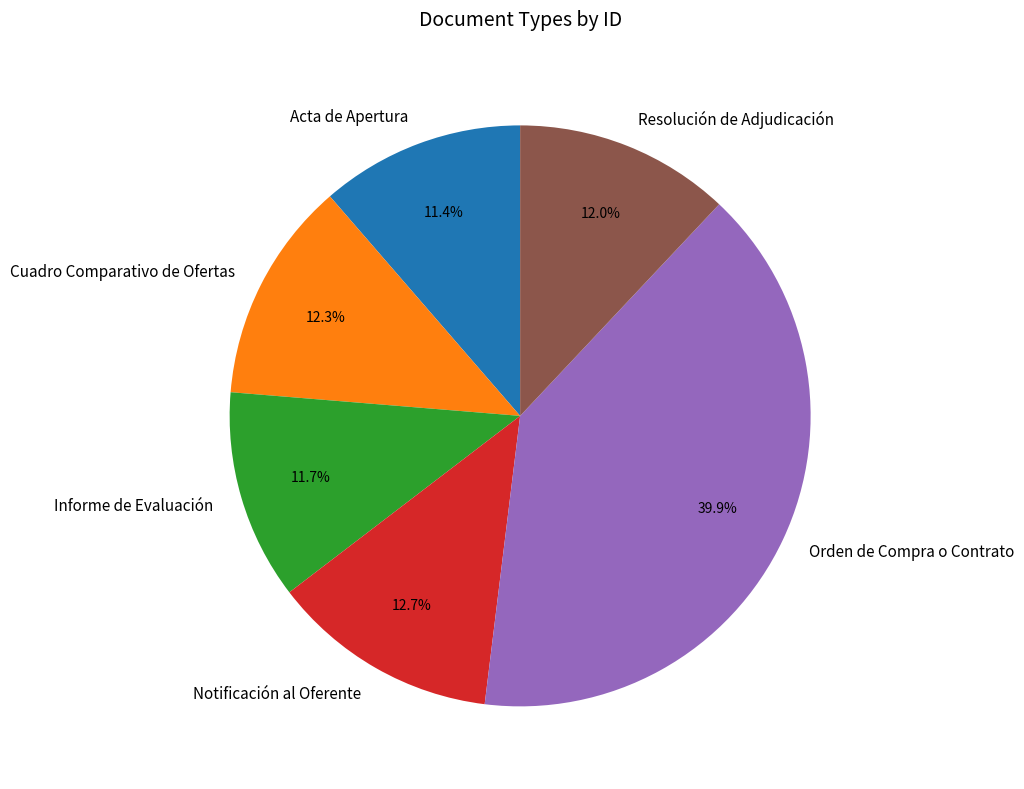

Is there a majority slice in this chart?

No